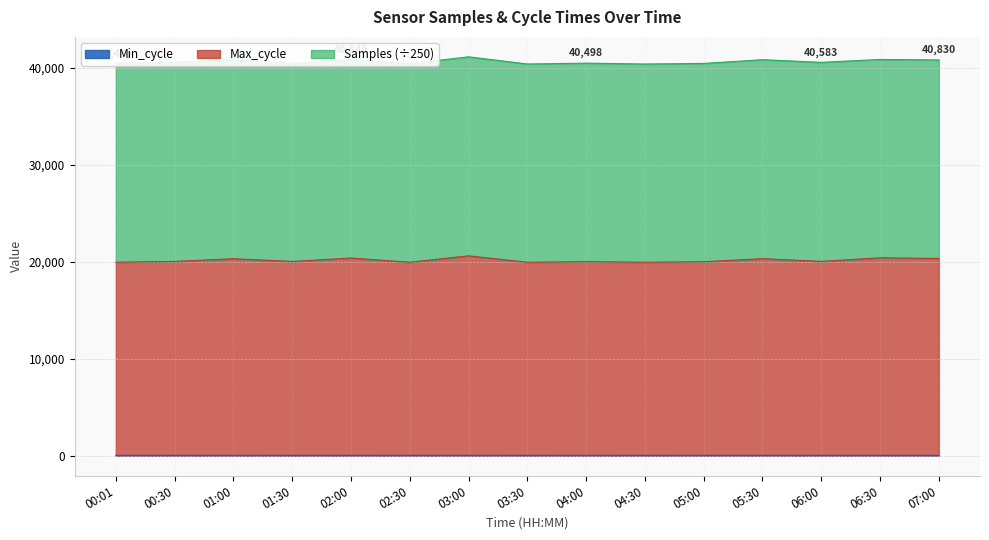

What is the value of the Max_cycle point at the 7th from the left?

20617